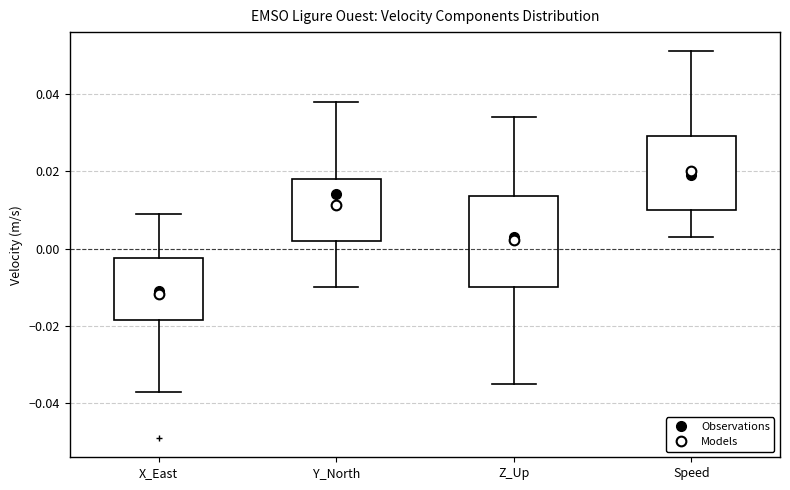

Reading left to right, read every box against the y-axis: the position of its median line, the range the box covers, and the ends of its whiskers. The values are not printed on the chart, so give them approximately, as read against the axis.

X_East: median -0.010, box -0.018 to -0.002, whiskers -0.036 to 0.010
Y_North: median 0.014, box 0.002 to 0.018, whiskers -0.010 to 0.038
Z_Up: median 0.004, box -0.010 to 0.014, whiskers -0.034 to 0.034
Speed: median 0.020, box 0.010 to 0.030, whiskers 0.004 to 0.052